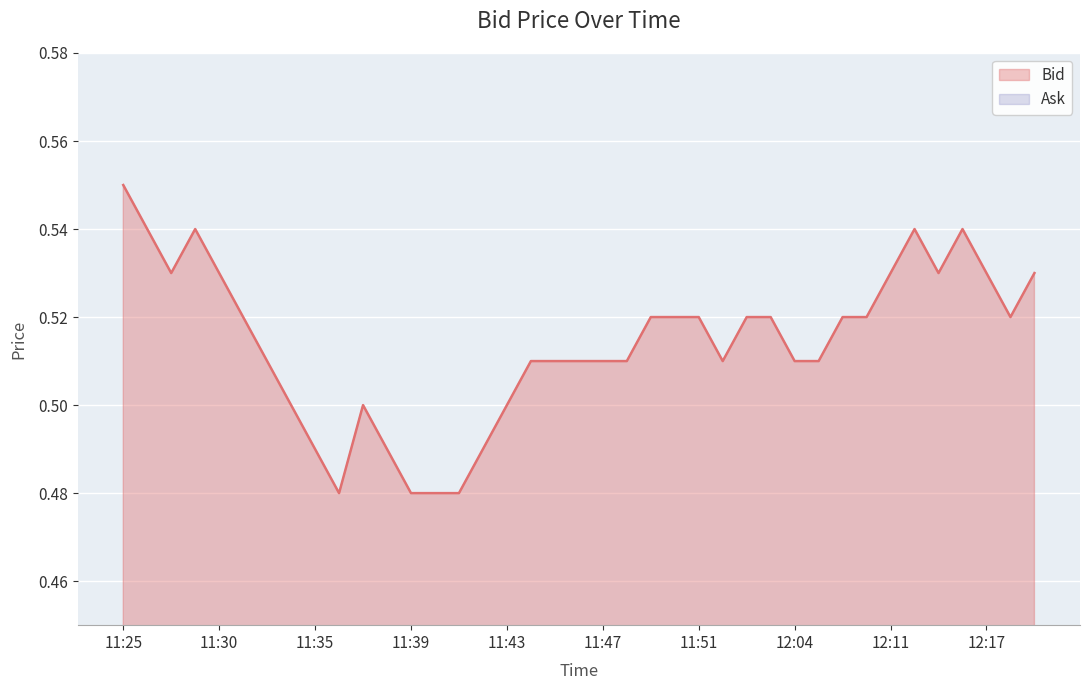

List the labels in order of value, largest first.

11:25, 11:26, 11:29, 12:12, 12:14, 11:27, 11:30, 12:11, 12:13, 12:17, 12:19, 11:31, 11:49, 11:50, 11:51, 11:54, 11:55, 12:07, 12:08, 12:18, 11:33, 11:44, 11:45, 11:46, 11:47, 11:48, 11:53, 12:04, 12:06, 11:34, 11:37, 11:43, 11:35, 11:38, 11:42, 11:36, 11:39, 11:40, 11:41